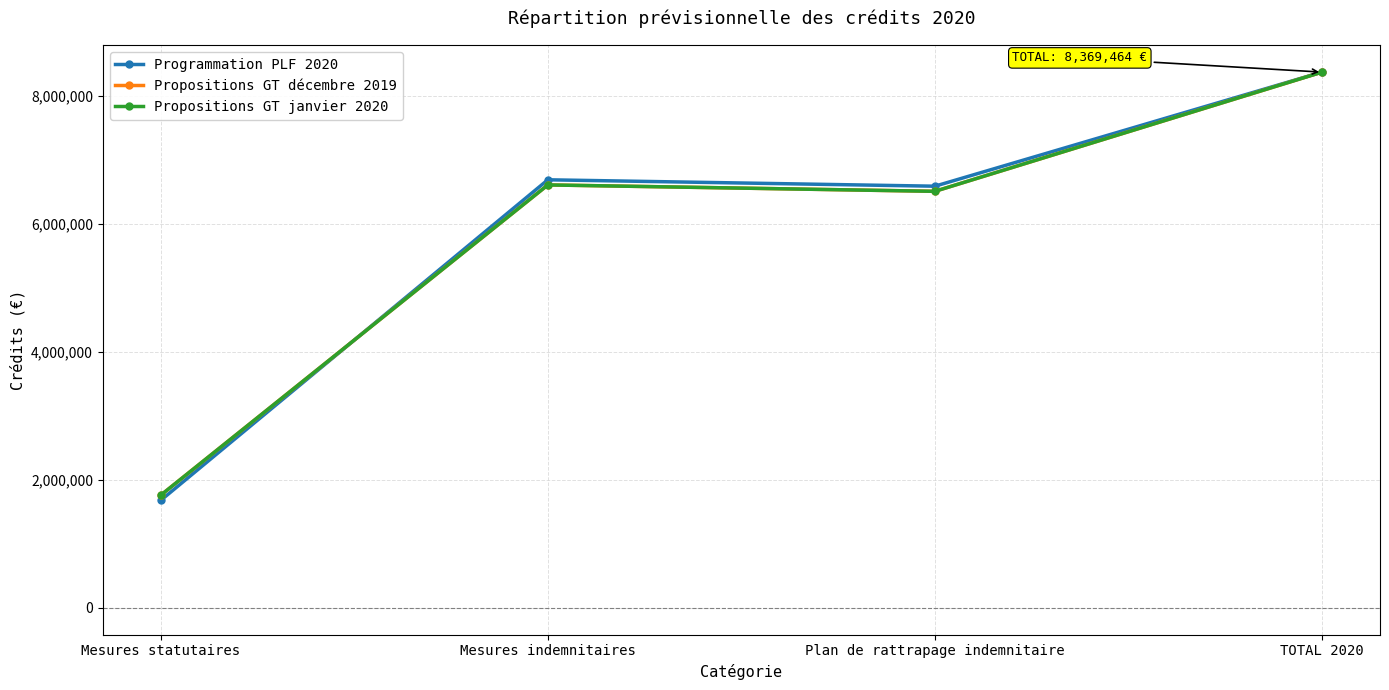

In Propositions GT janvier 2020, how many points are lower than both neighbors (excluding endpoints)?

1